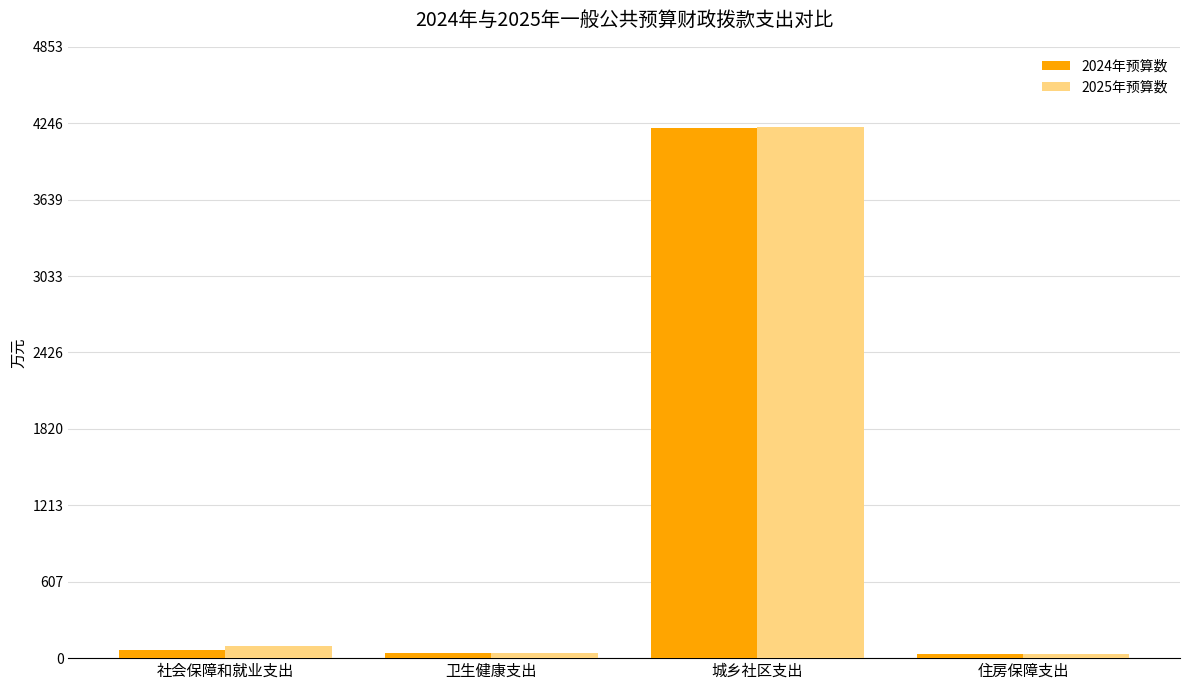

What is the highest value of the 2024年预算数 series?

4204.6